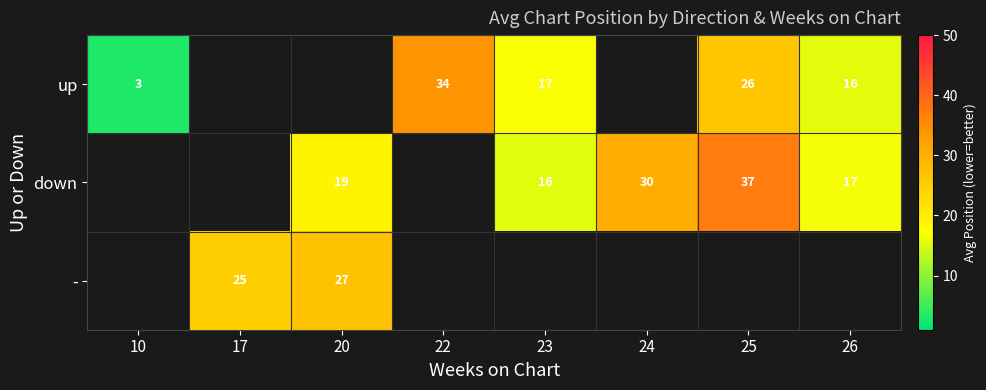

Which label corresponds to the largest value in the chart?

25